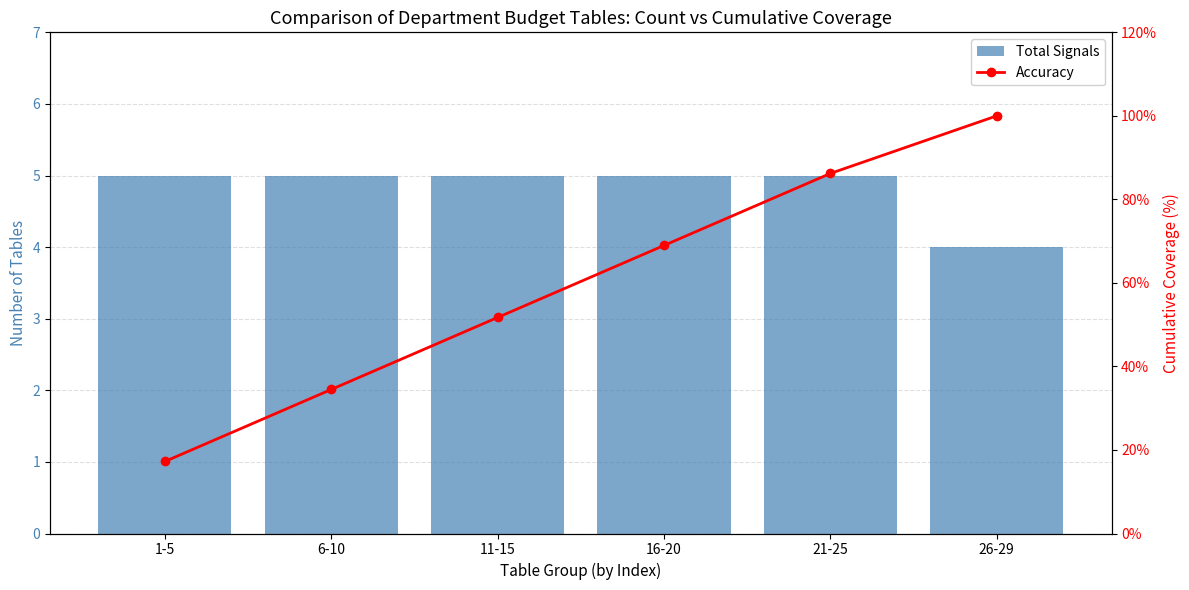

The Accuracy series shows 8.7 at 1-5. True or false?

False